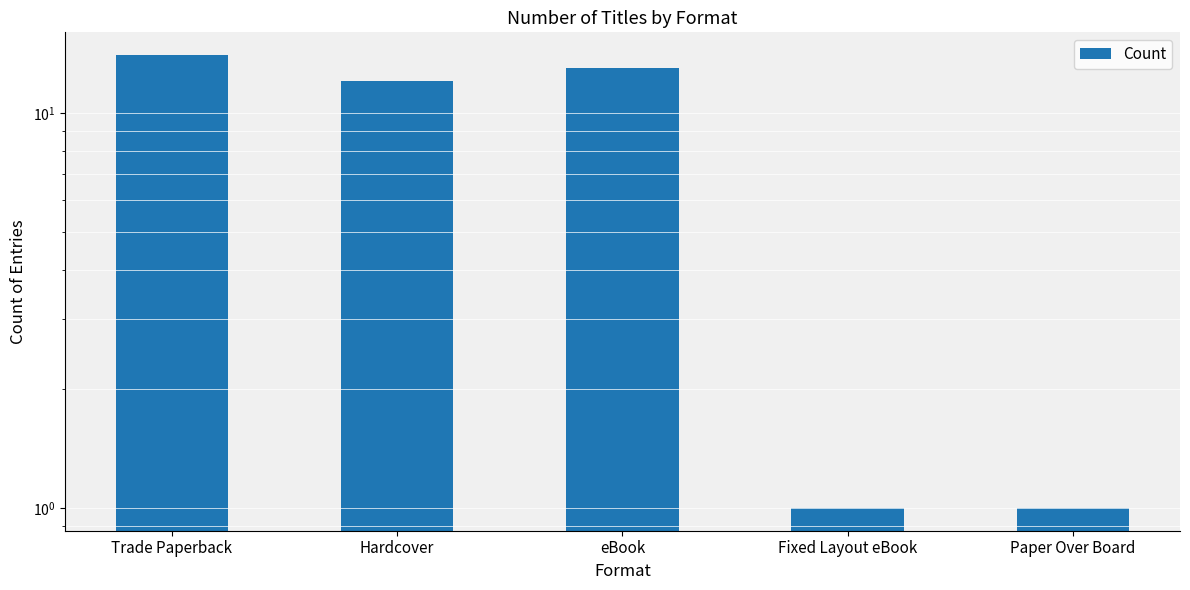

What is the label of the 5th bar from the left?

Paper Over Board